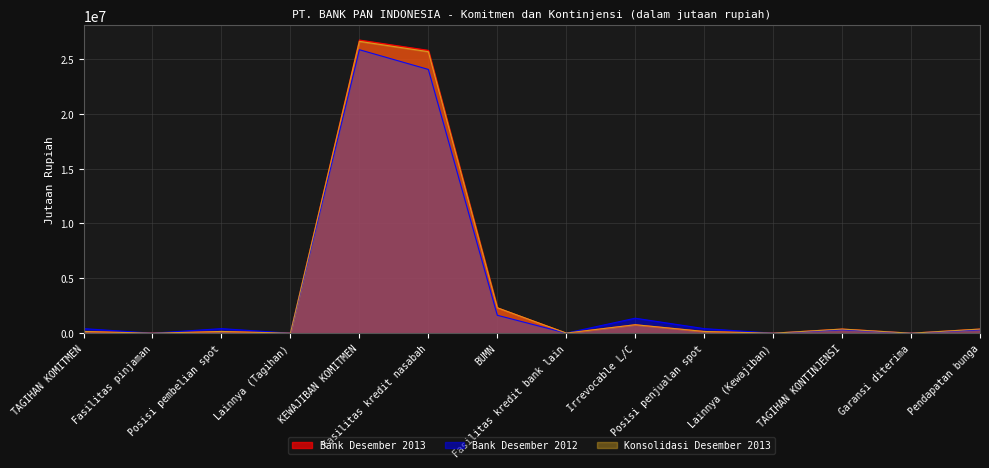

Which label corresponds to the largest value in the chart?

KEWAJIBAN KOMITMEN